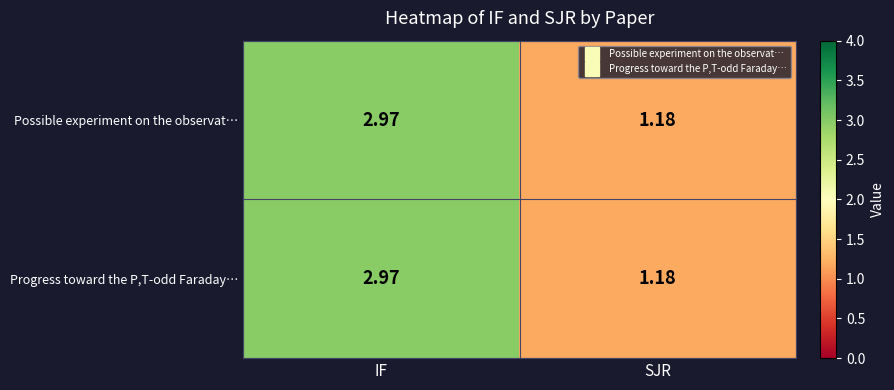

At which category is the sum across all series the highest?

IF